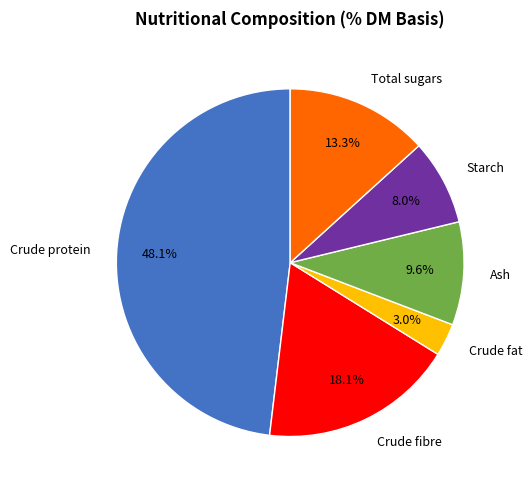

To the nearest percent, what is the difference between the largest and smallest slice percentages?

45%